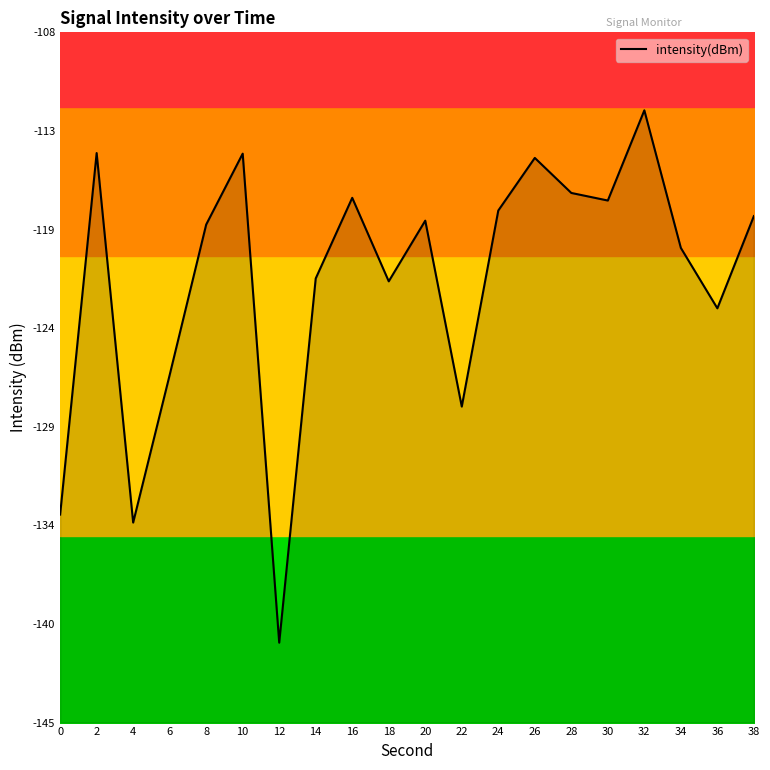

Reading left to right, what are all the values shown in this chart?

-133.9	-114.5	-134.3	-126.4	-118.3	-114.5	-140.7	-121.2	-116.9	-121.3	-118.1	-128.1	-117.6	-114.7	-116.6	-117.0	-112.2	-119.6	-122.8	-117.9